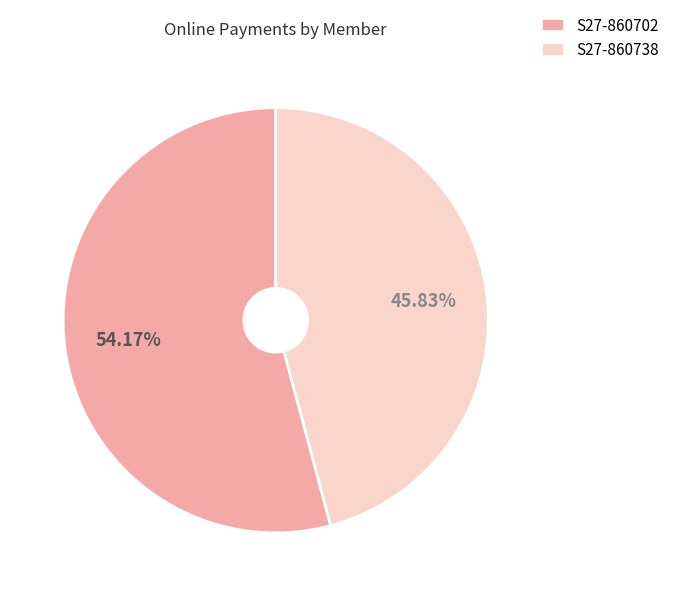

What is the total percentage of S27-860738 and S27-860702?

100.0%